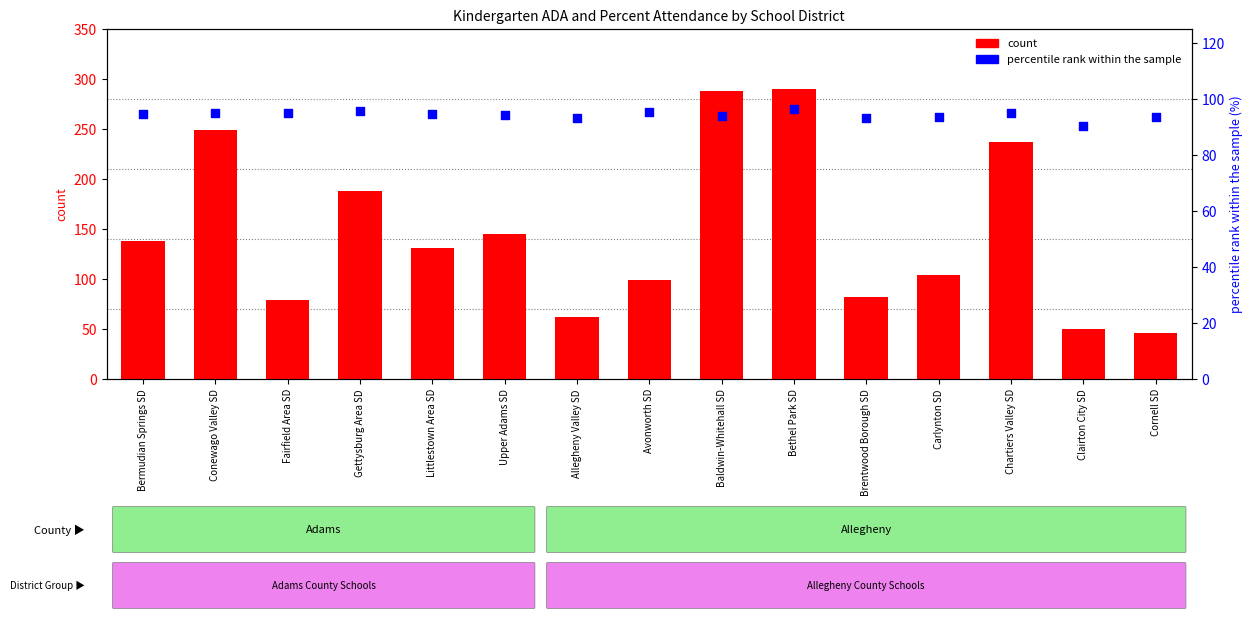

Which series contains the lowest Y value?

count